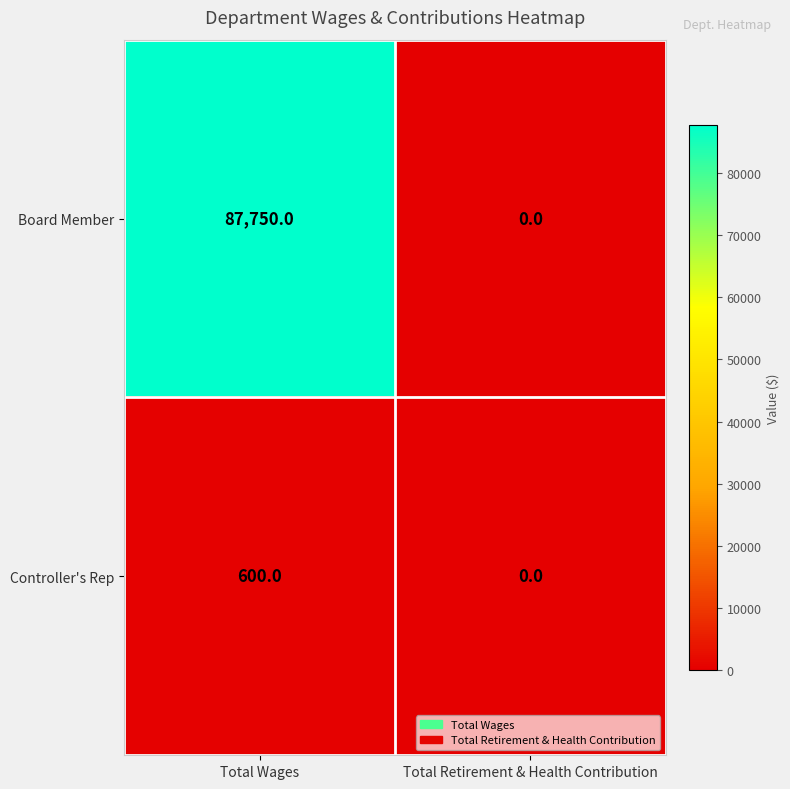

At which category is the sum across all series the highest?

Total Wages